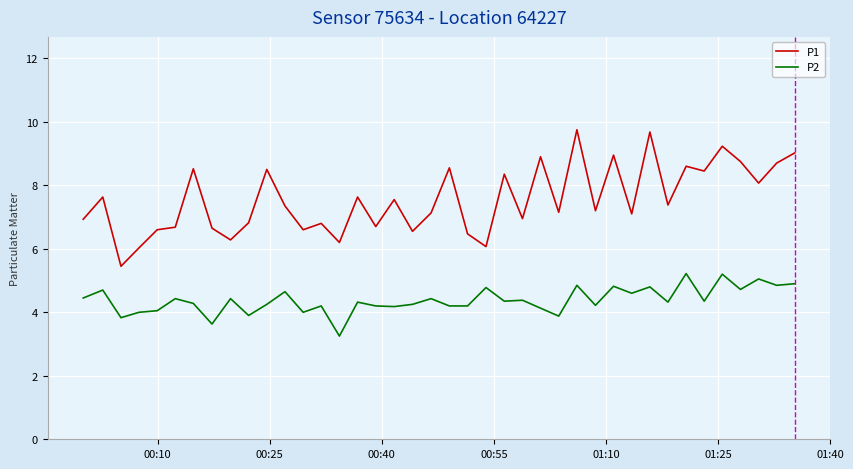

Rank the series by their maximum value, from highest to lowest.

P1, P2